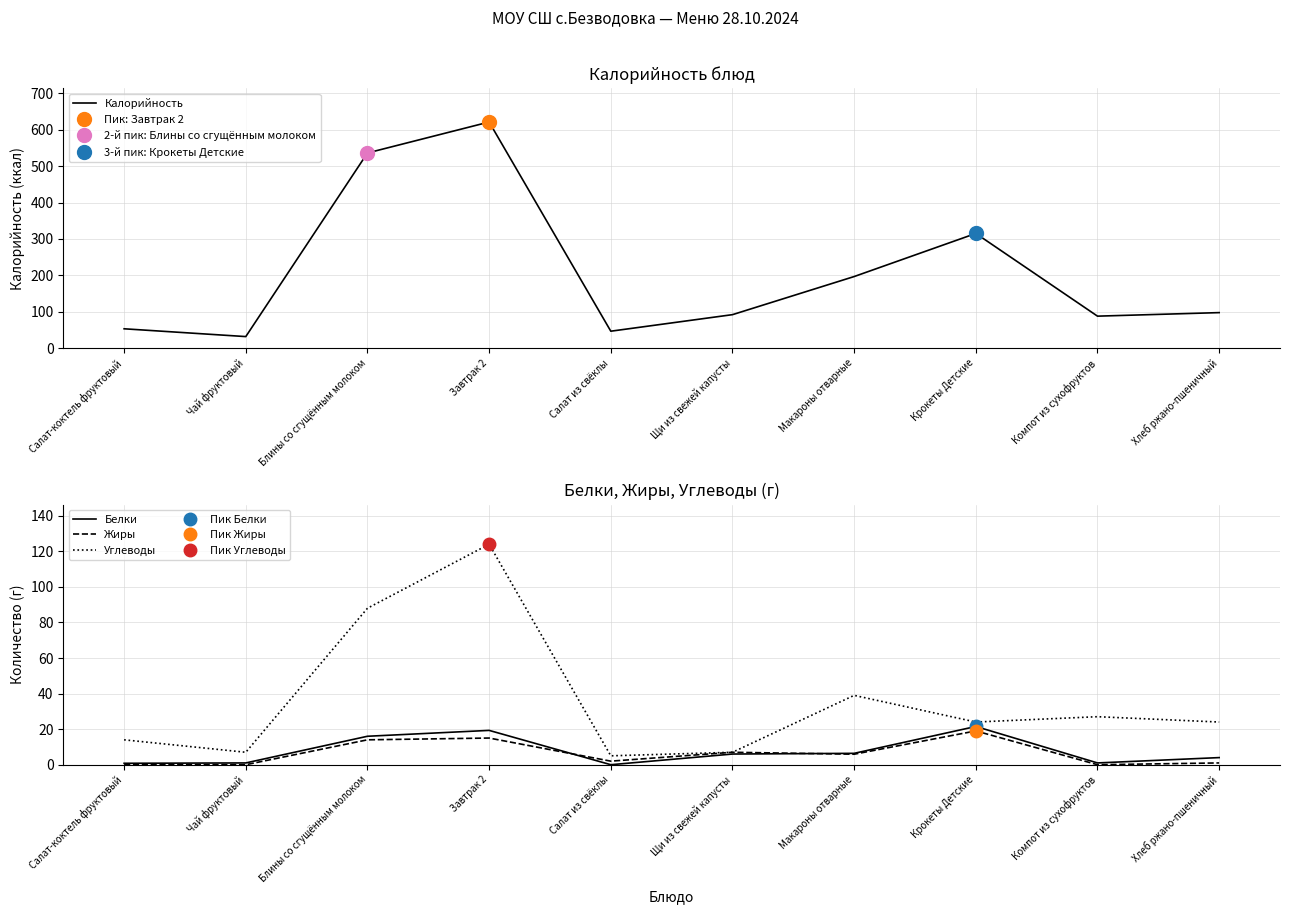

Rank the categories by Калорийность value from lowest to highest.

Чай фруктовый, Салат из свёклы, Салат-коктель фруктовый, Компот из сухофруктов, Щи из свежей капусты, Хлеб ржано-пшеничный, Макароны отварные, Крокеты Детские, Блины со сгущённым молоком, Завтрак 2